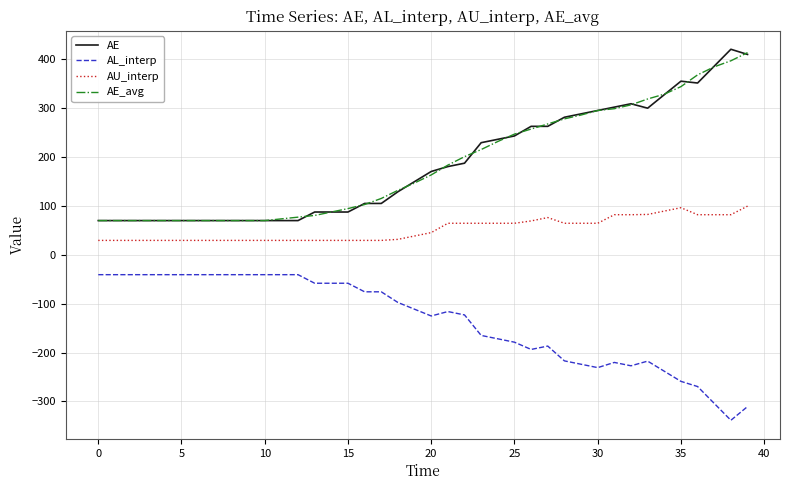

What is the greatest value displayed?

420.9